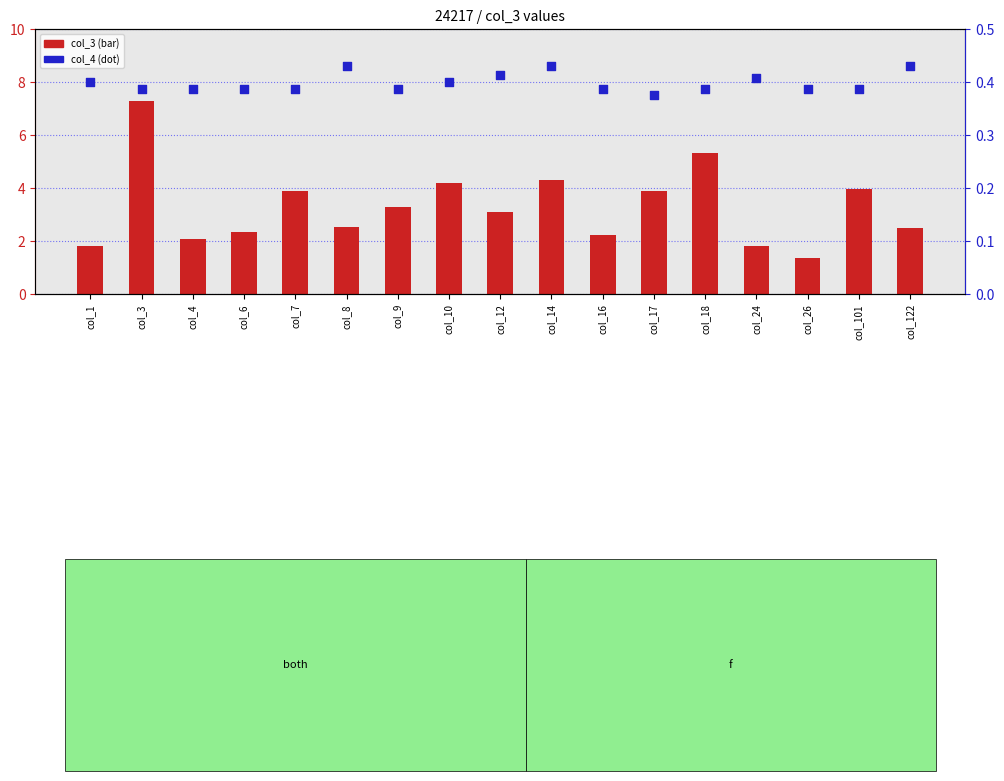

Is the value of col_4 at col_26 greater than the value of col_3 at col_14?

No